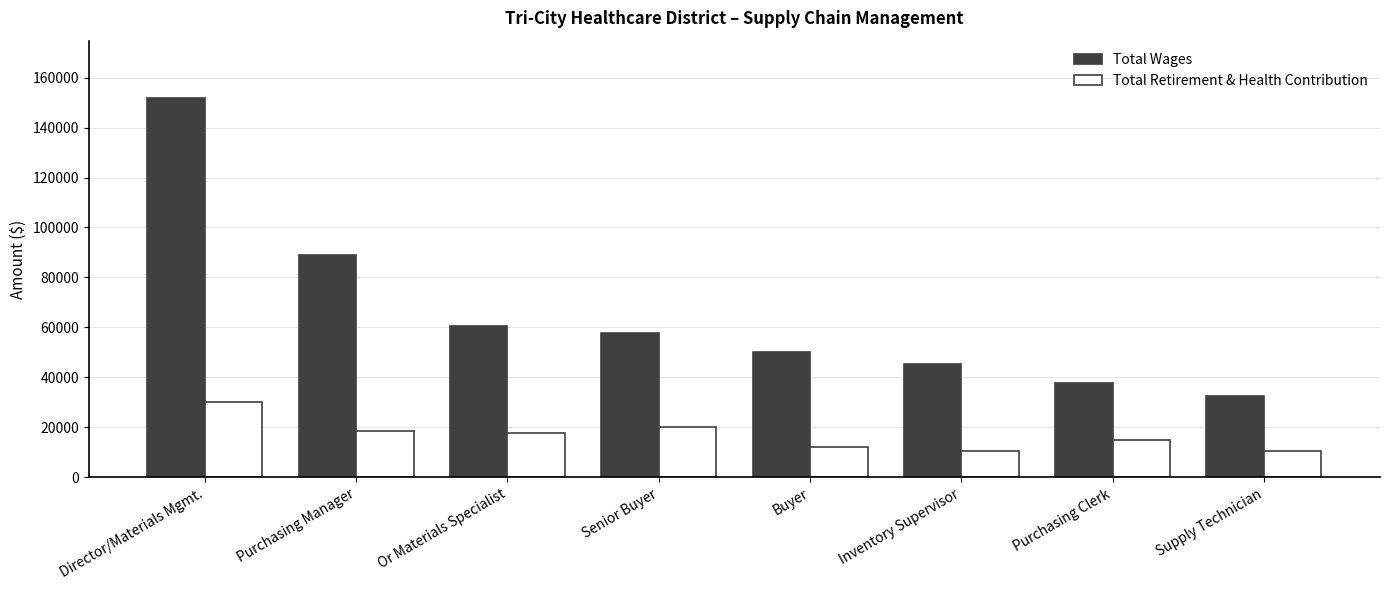

What is the spread (max minus min) of values at Director/Materials Mgmt.?

121781